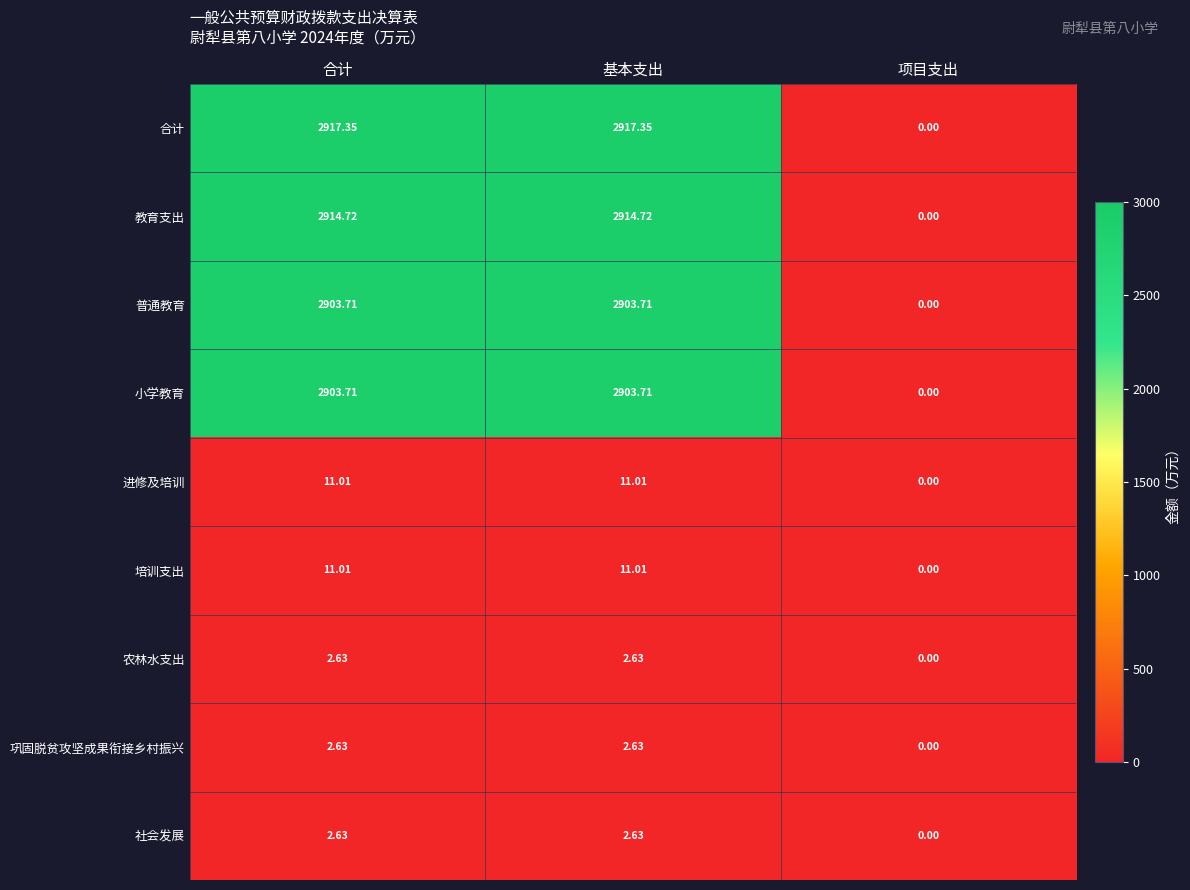

At which category does the chart reach its minimum across all series?

项目支出